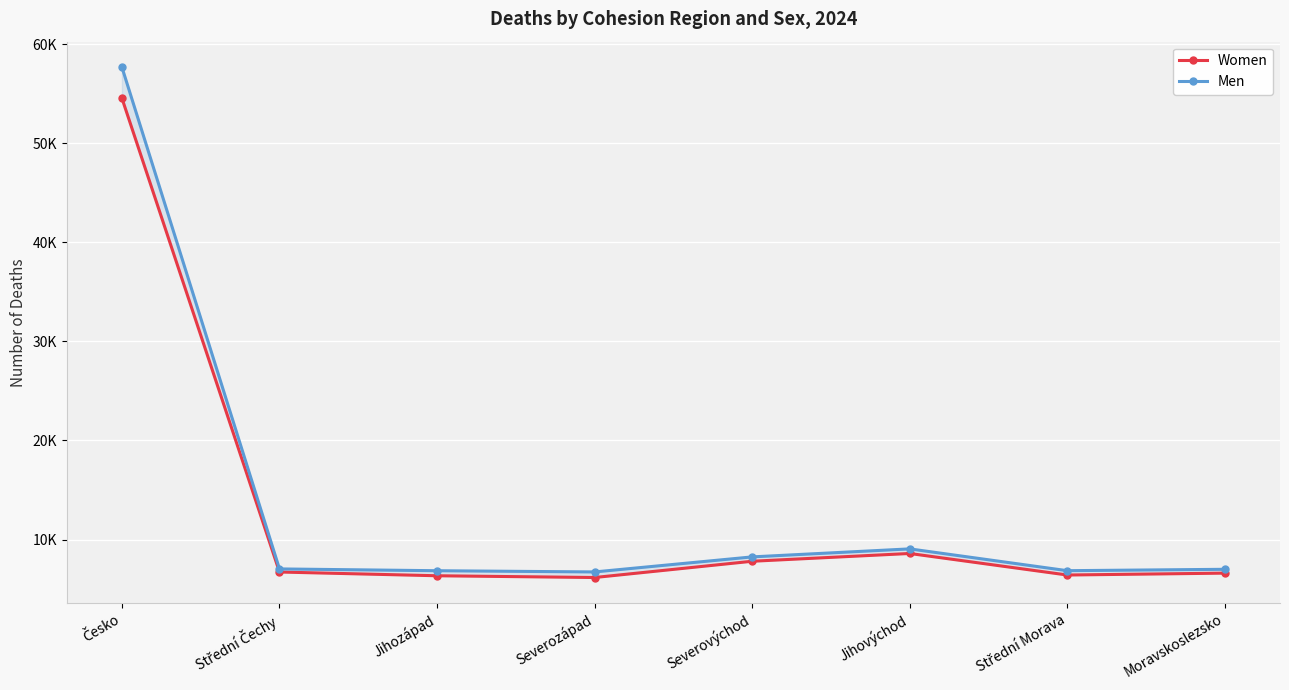

What is the value of the Women point at the 6th from the left?

8591